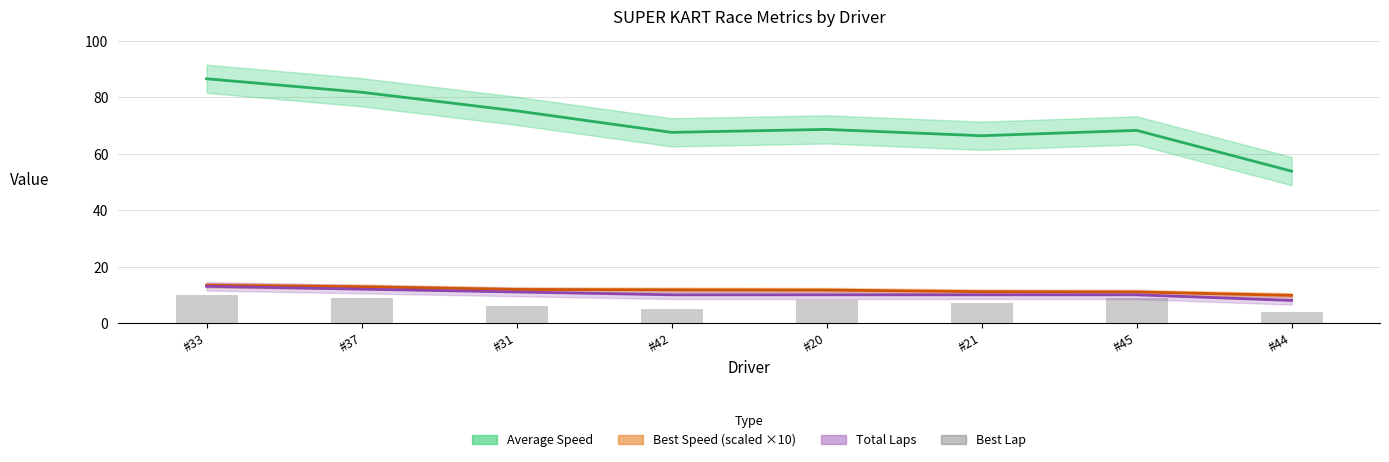

Which category has the lowest value in the Total Laps (line) series?

#44